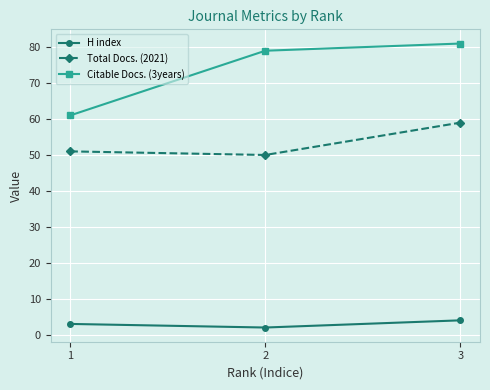

True or false: Citable Docs. (3years) has a value of 112 at 2.

False